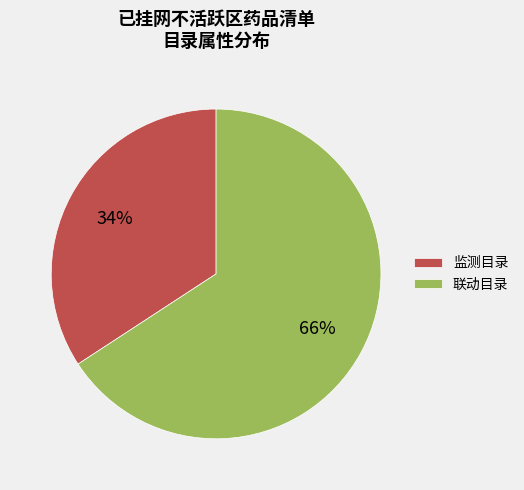

Which has a higher value, 联动目录 or 监测目录?

联动目录